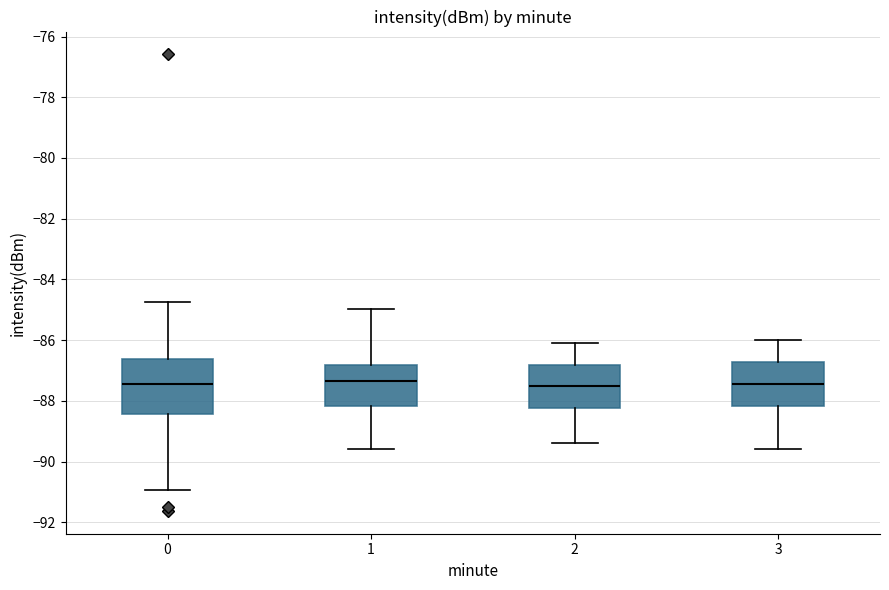

Reading left to right, transcribe this box plot: for each box, give where its median line is, the range the box spans, and where its two whiskers end, as read against the y-axis. The values are not printed on the chart, so give them approximately, as read against the axis.

0: median -87.4, box -88.4 to -86.6, whiskers -91.0 to -84.8
1: median -87.4, box -88.2 to -86.8, whiskers -89.6 to -85.0
2: median -87.4, box -88.2 to -86.8, whiskers -89.4 to -86.0
3: median -87.4, box -88.2 to -86.8, whiskers -89.6 to -86.0